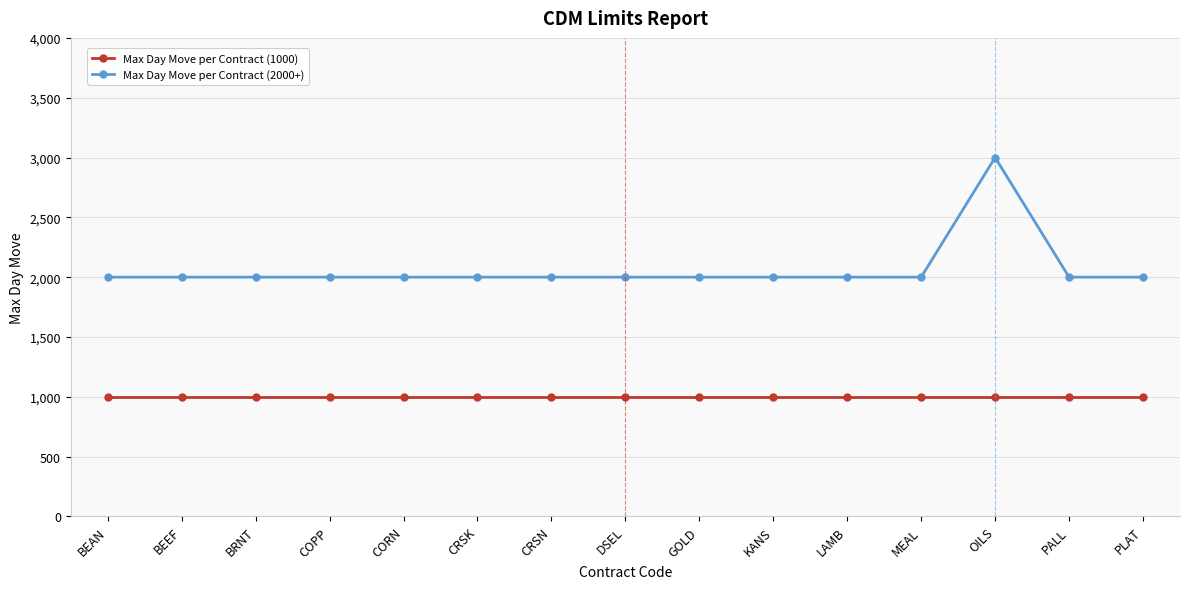

Count the number of categories in the chart.

15